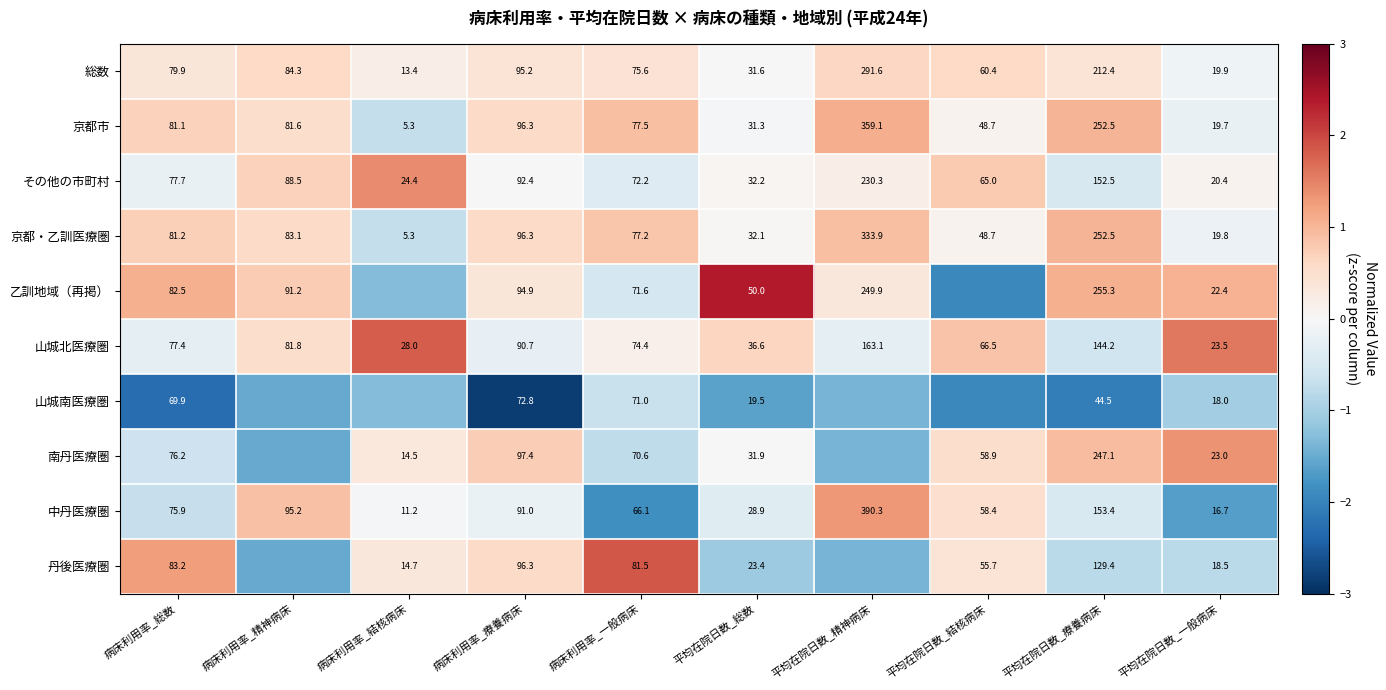

Which category has the highest value in the 京都市 series?

平均在院日数_精神病床